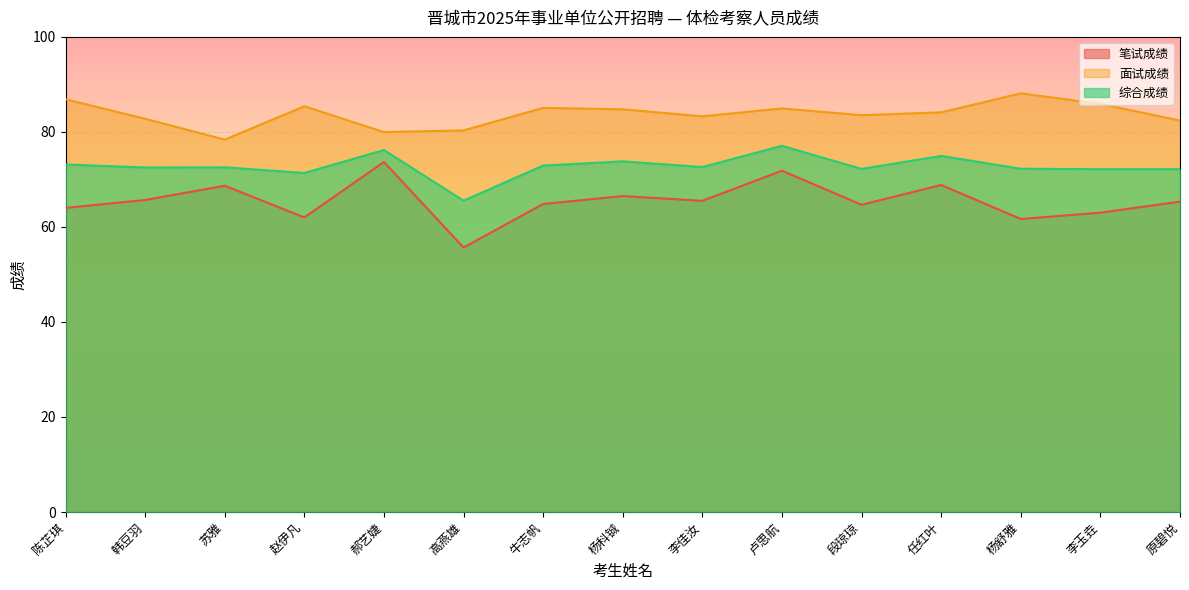

Which series has the largest total across all categories?

面试成绩